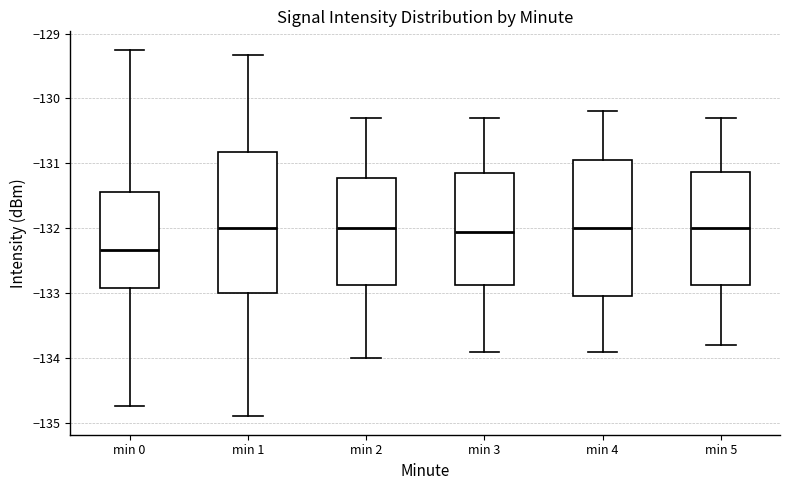

Where does the upper whisker of the box for min 5 end on the y-axis? The values are not printed on the chart, so give them approximately, as read against the axis.

-130.3